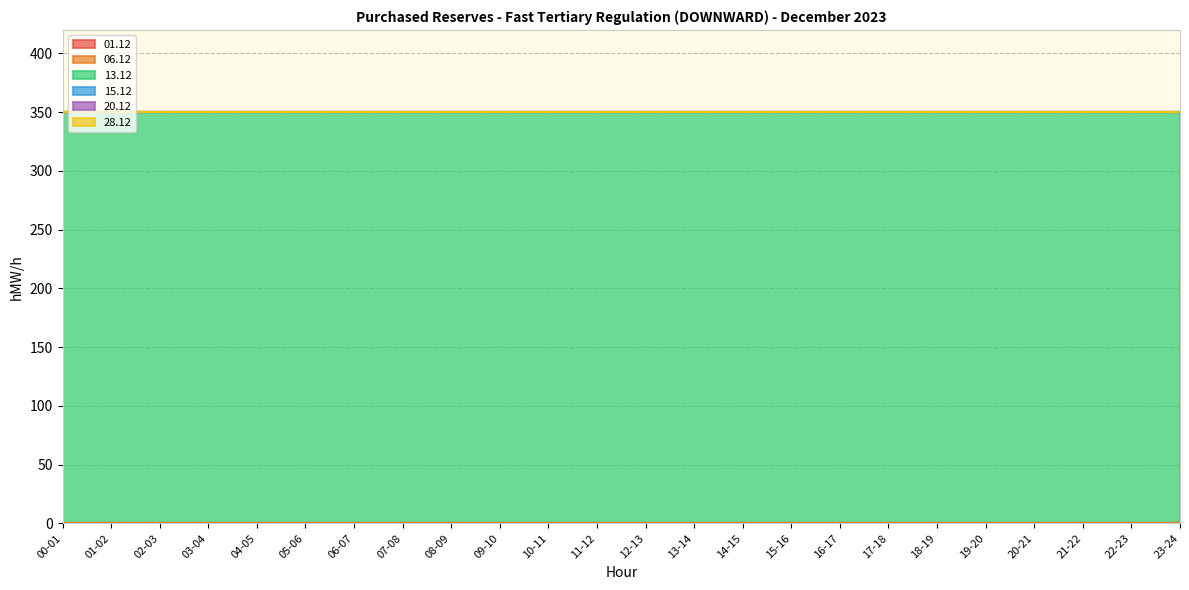

Which series has the largest total across all categories?

13.12